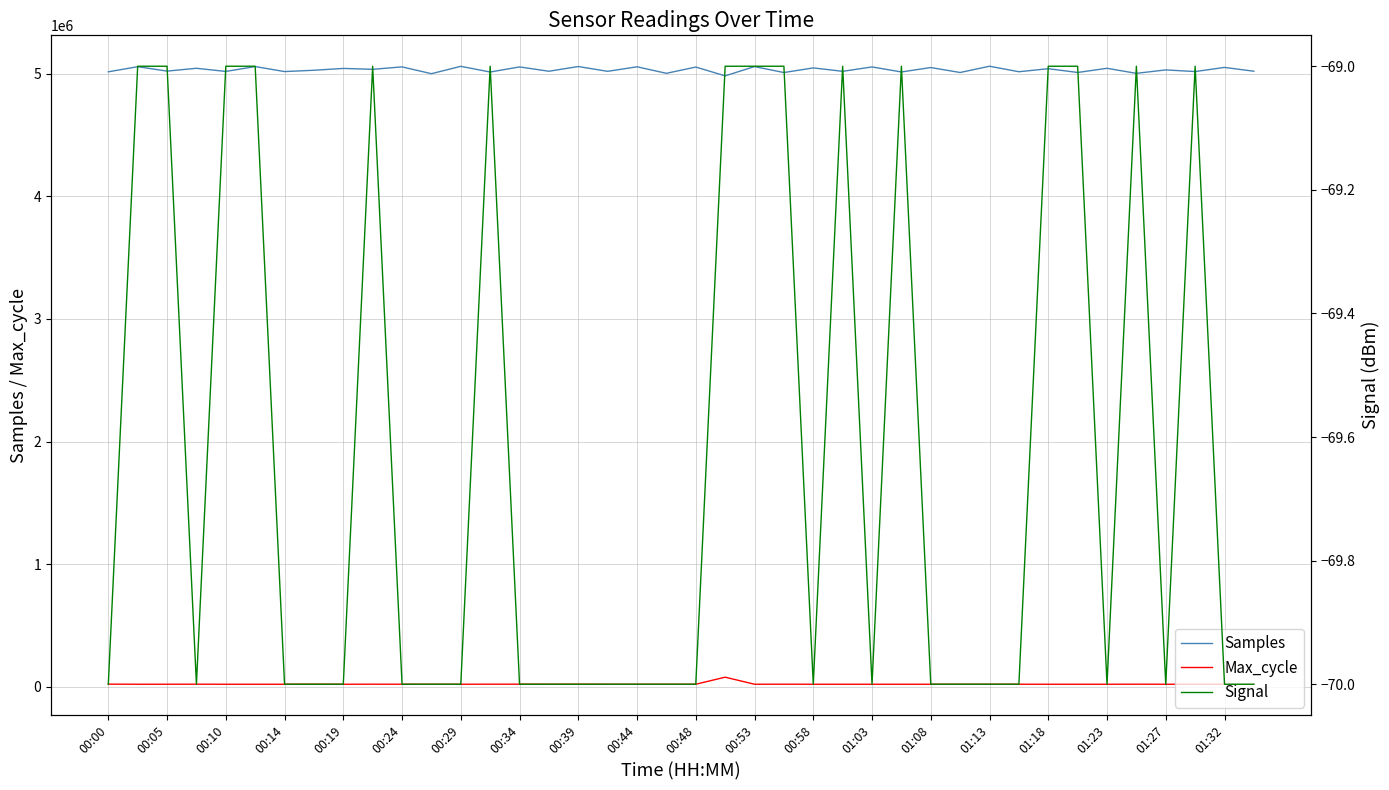

Which series has the widest spread of values?

Samples